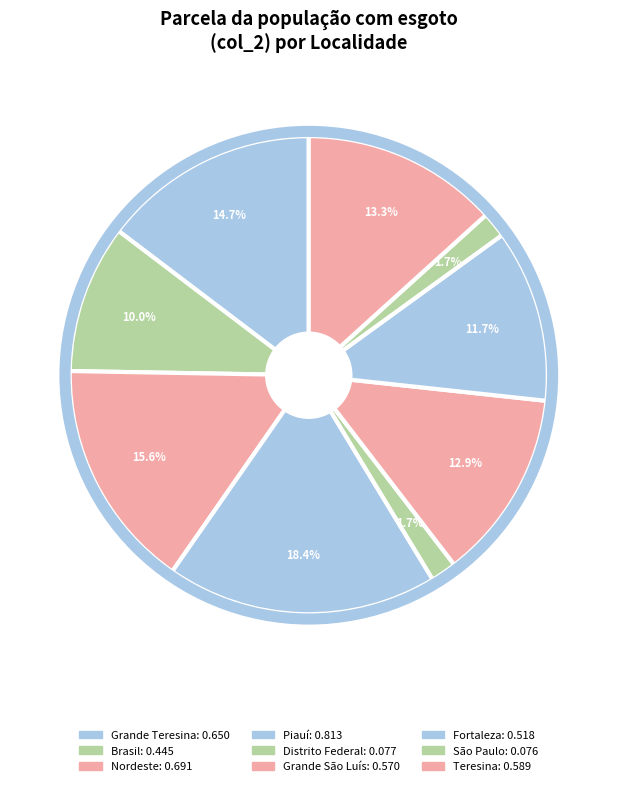

Count the number of slices in the pie.

9